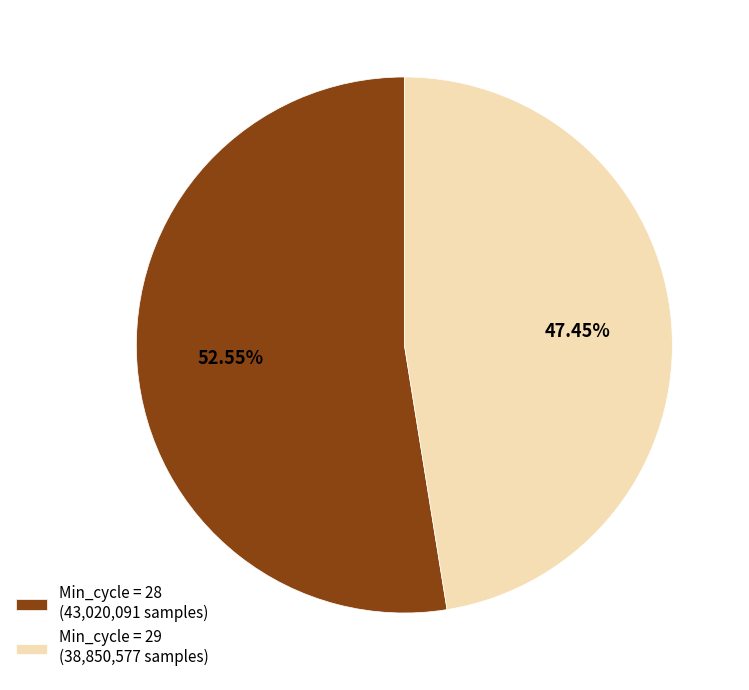

Which category accounts for the majority?

Min_cycle = 28 (43,020,091 samples)